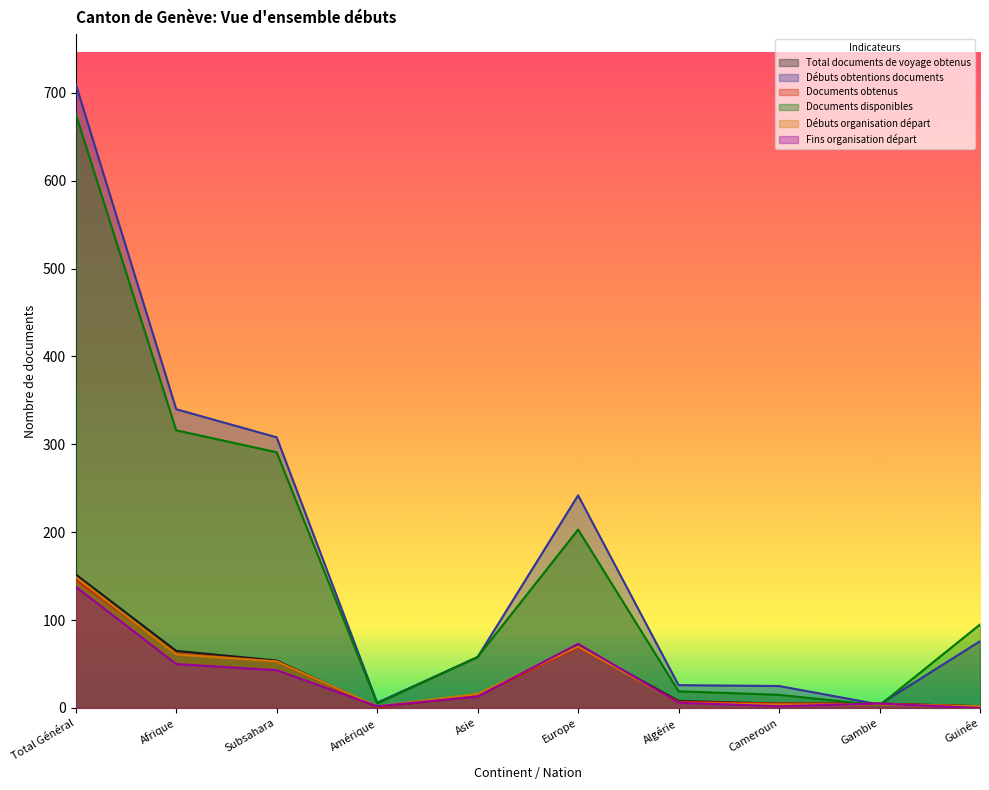

True or false: Fins organisation départ has more than 0 points higher than both neighbors.

True